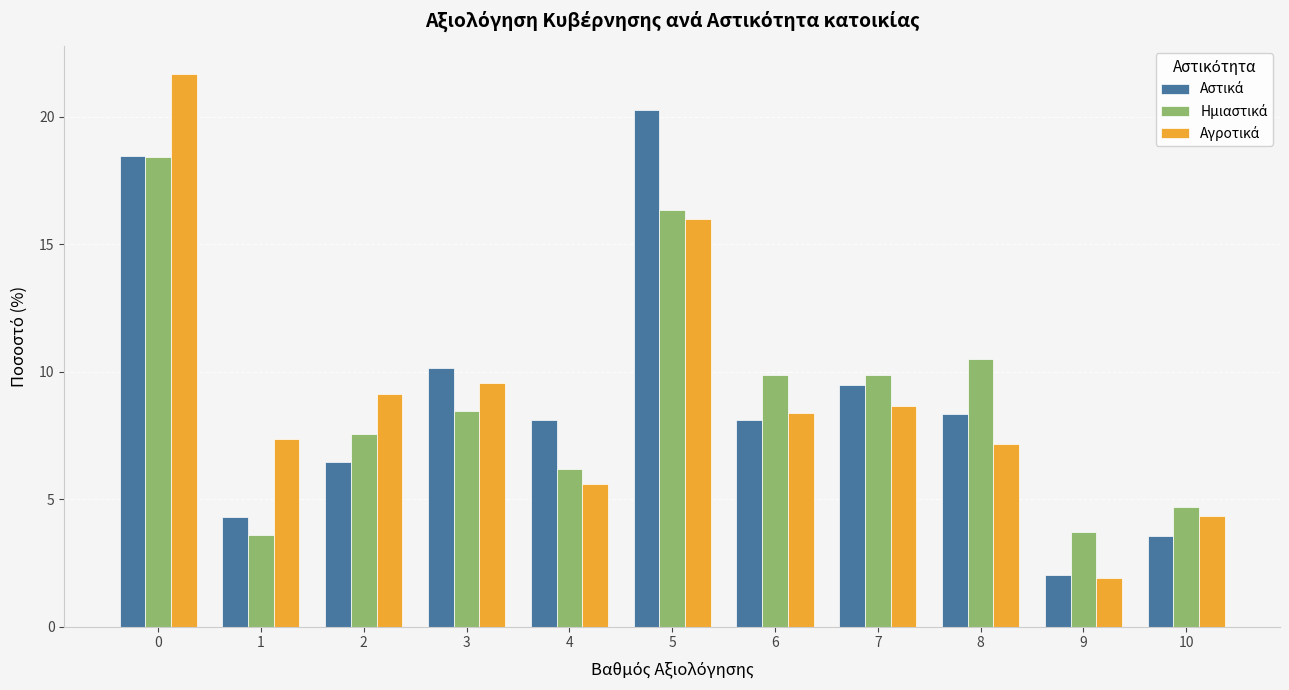

What is the total value across all series at 7?

28.0